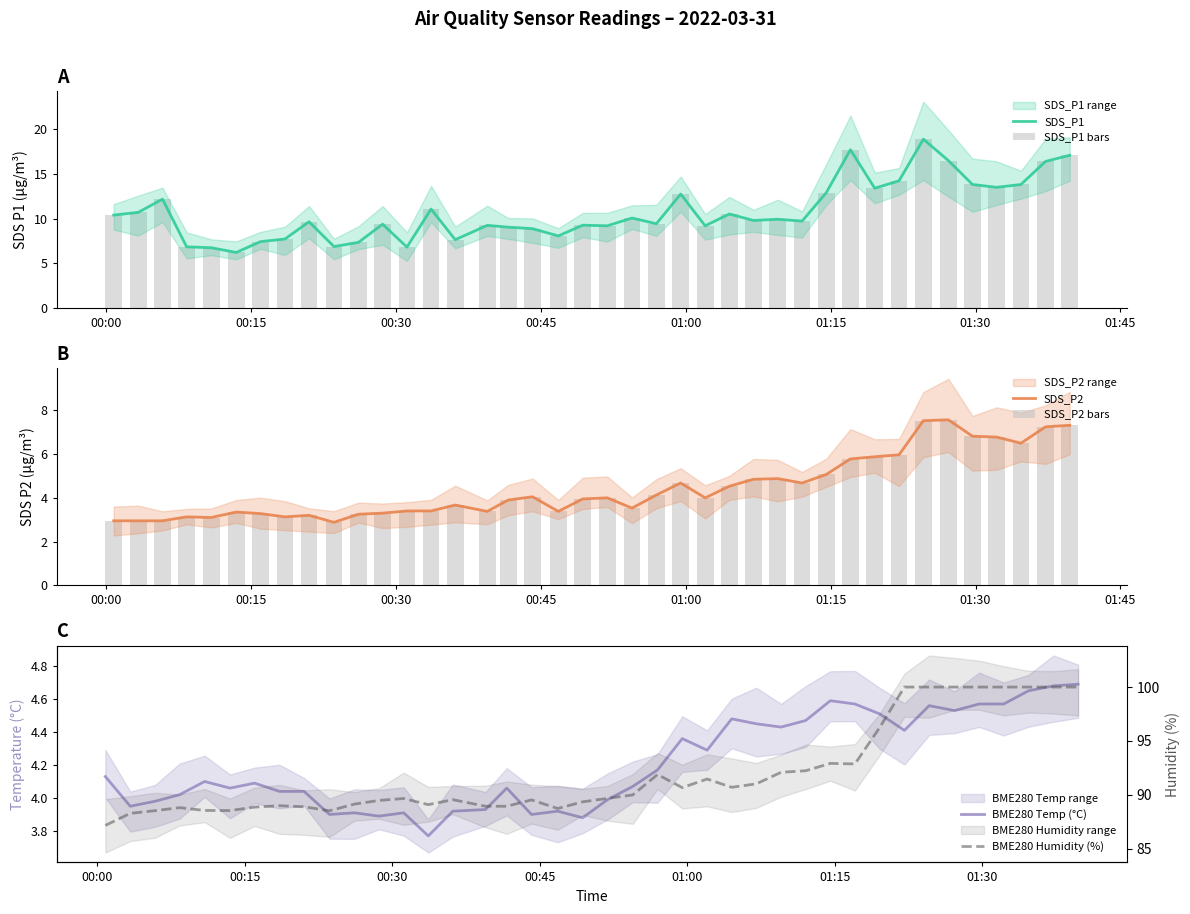

What is the sum of all SDS_P2 bars values?

178.3